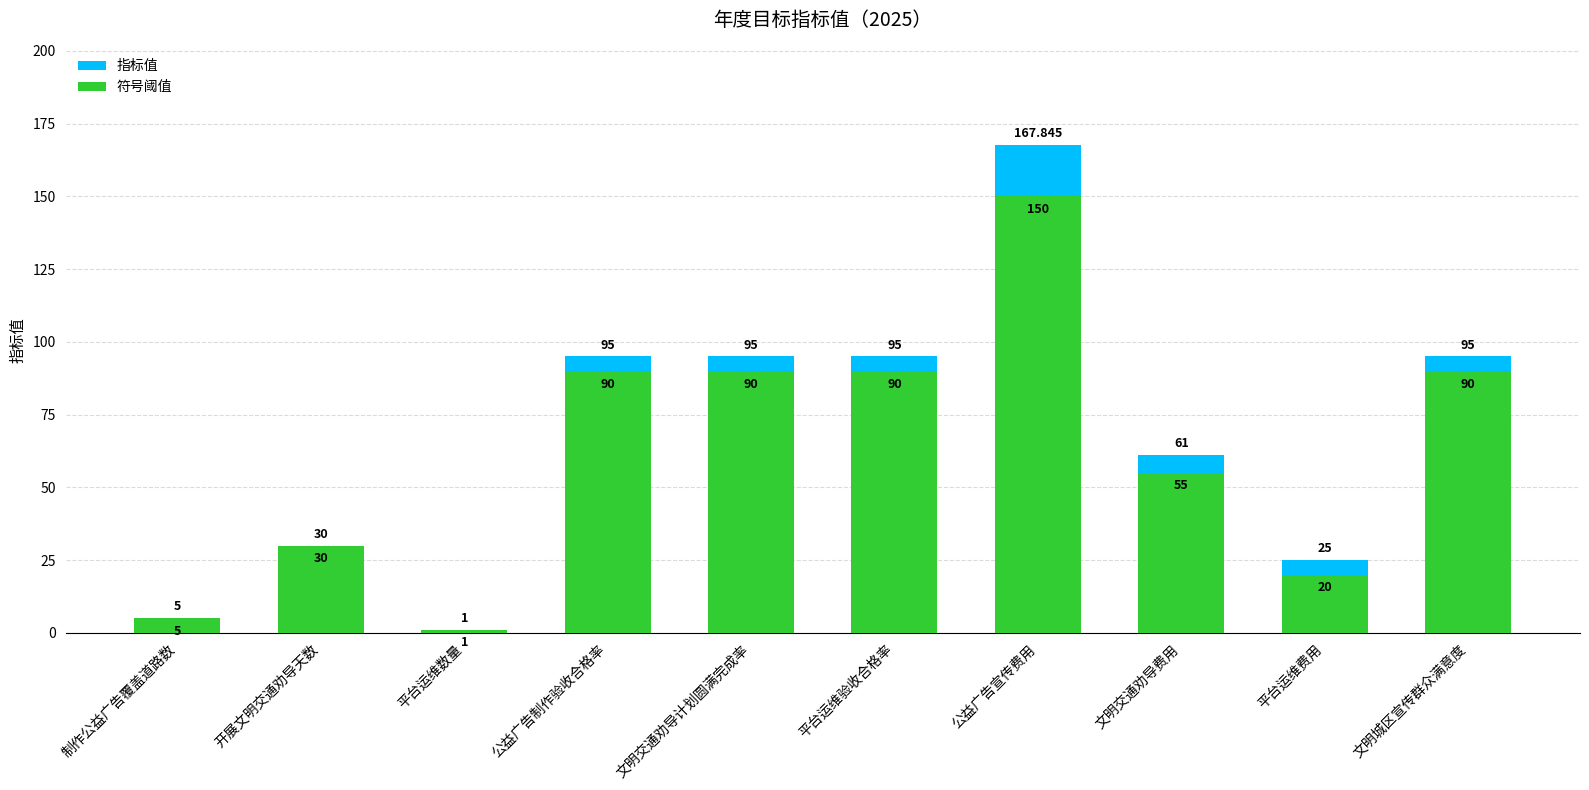

The value of 符号阈值 at 平台运维验收合格率 is 41.6. True or false?

False